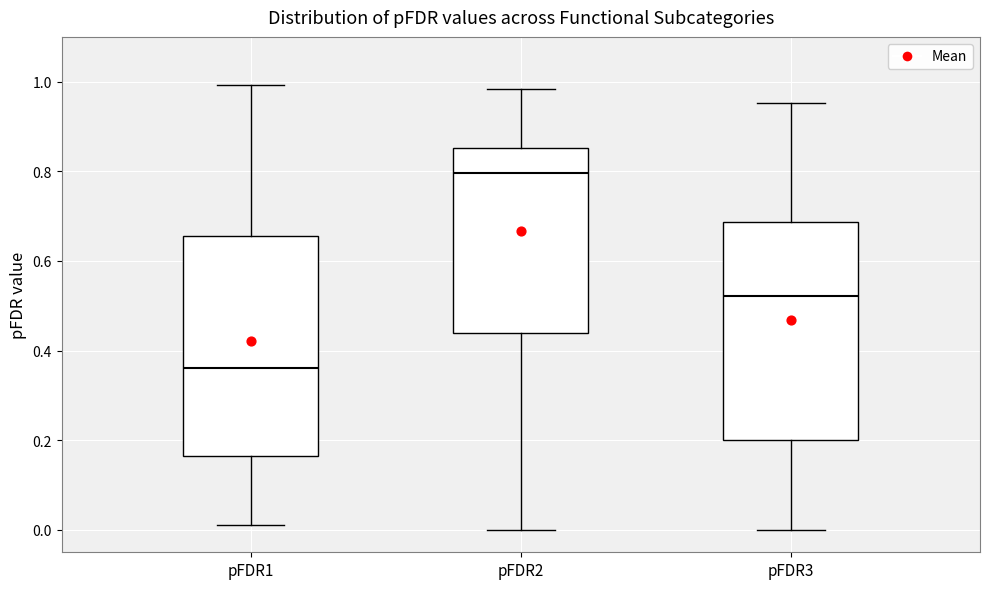

Reading left to right, read every box against the y-axis: the position of its median line, the range the box covers, and the ends of its whiskers. The values are not printed on the chart, so give them approximately, as read against the axis.

pFDR1: median 0.36, box 0.16 to 0.66, whiskers 0.02 to 1.00
pFDR2: median 0.80, box 0.44 to 0.86, whiskers 0.00 to 0.98
pFDR3: median 0.52, box 0.20 to 0.68, whiskers 0.00 to 0.96